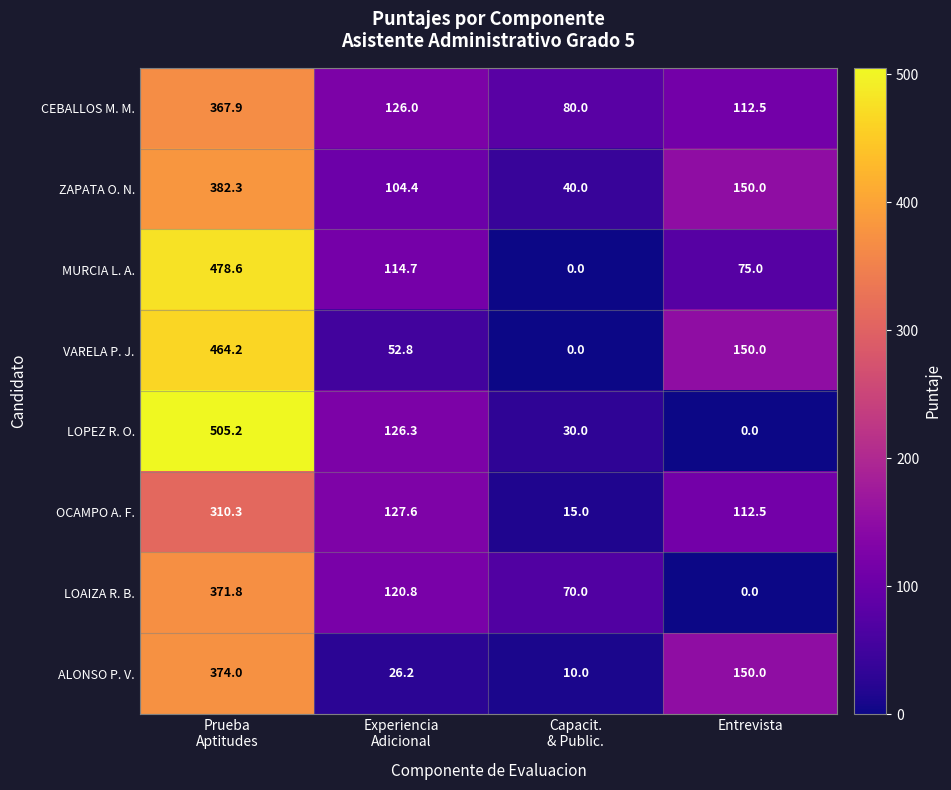

List the series in order of their peak value, lowest first.

OCAMPO A. F., CEBALLOS M. M., LOAIZA R. B., ALONSO P. V., ZAPATA O. N., VARELA P. J., MURCIA L. A., LOPEZ R. O.